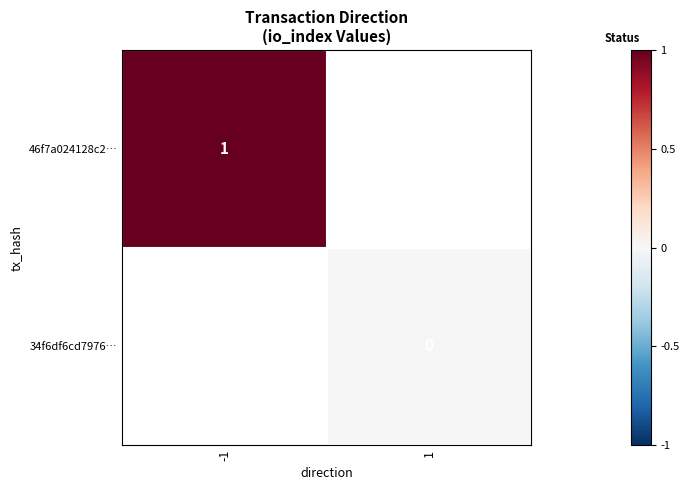

Is it true that 46f7a024128c2… equals 0 at -1?

False